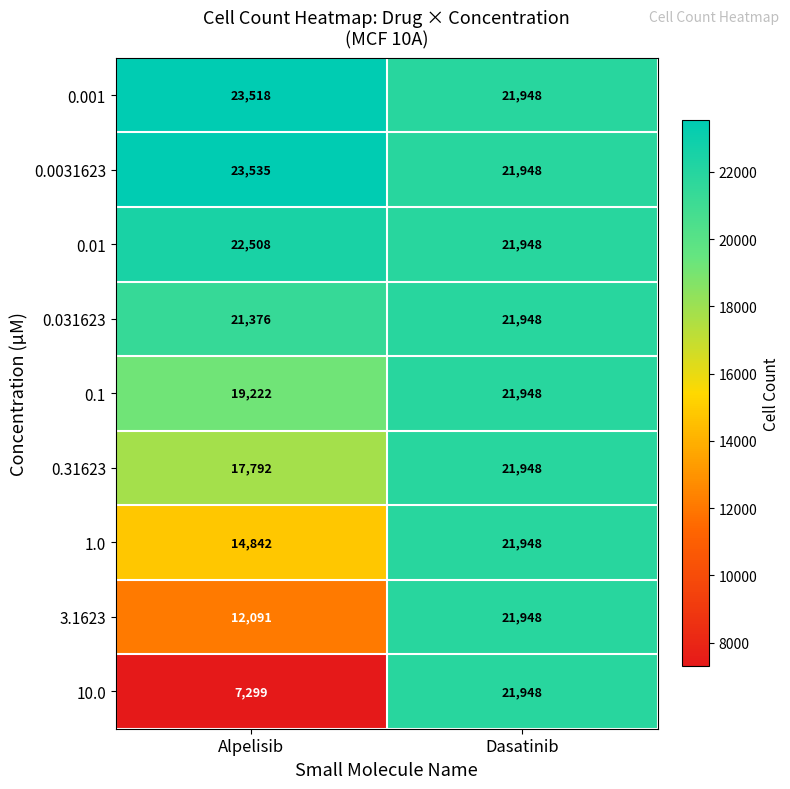

The value of 0.001 at Alpelisib is 6057. True or false?

False